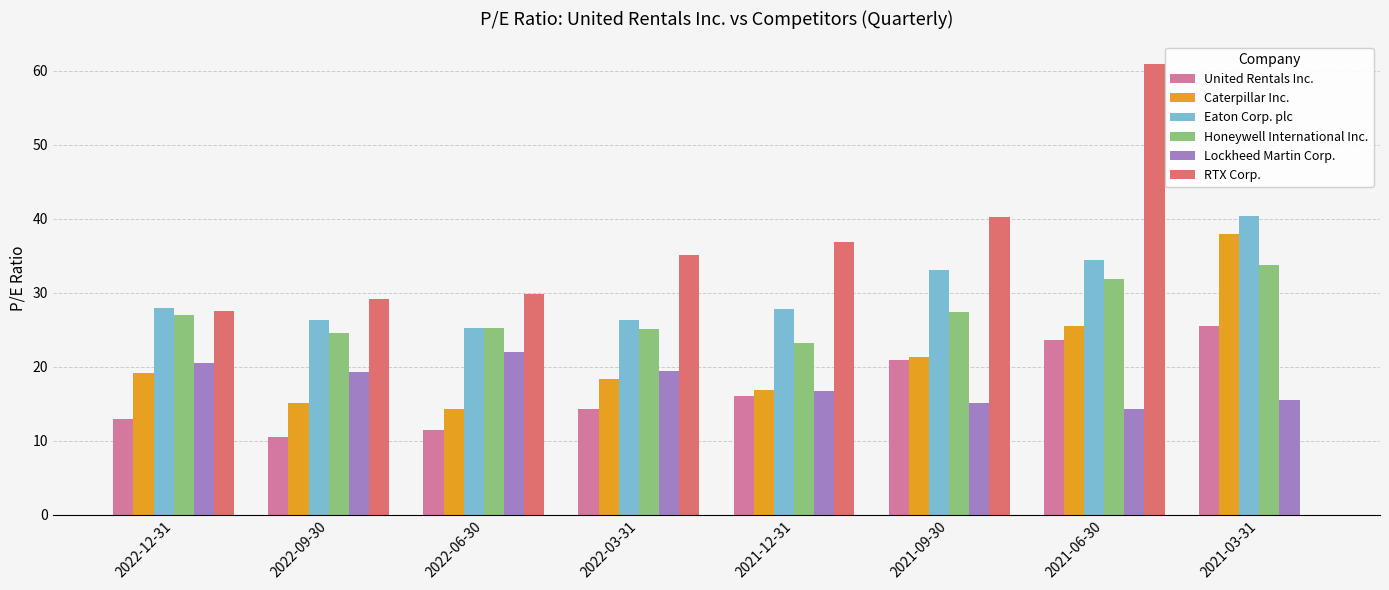

The RTX Corp. series shows 60.9 at 2021-06-30. True or false?

True